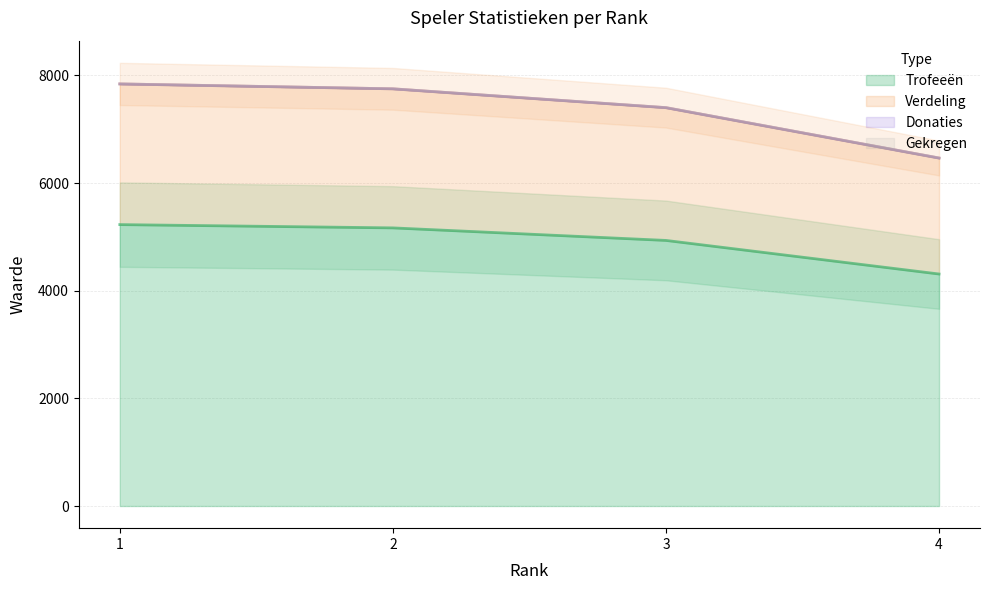

True or false: Verdeling has more than 1 interior local peaks.

False